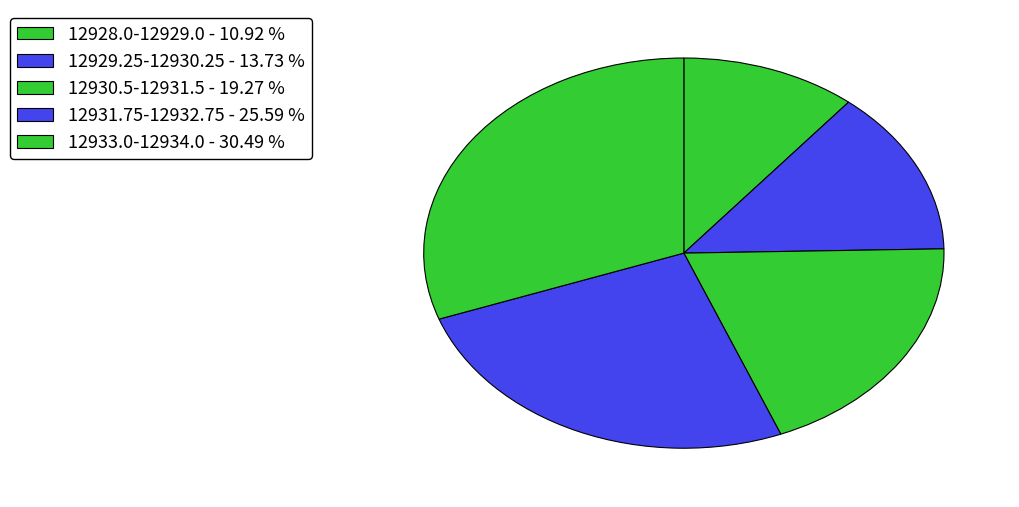

How many slices are in this pie chart?

5